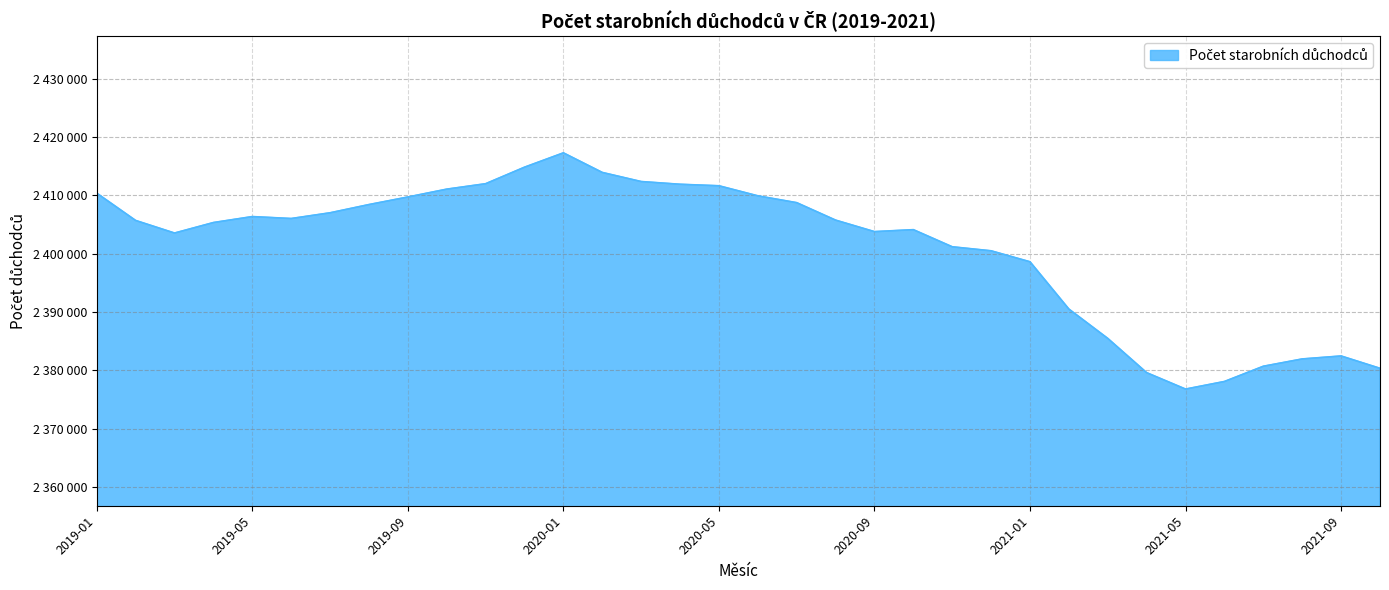

True or false: the data has more than 1 interior local peaks.

True